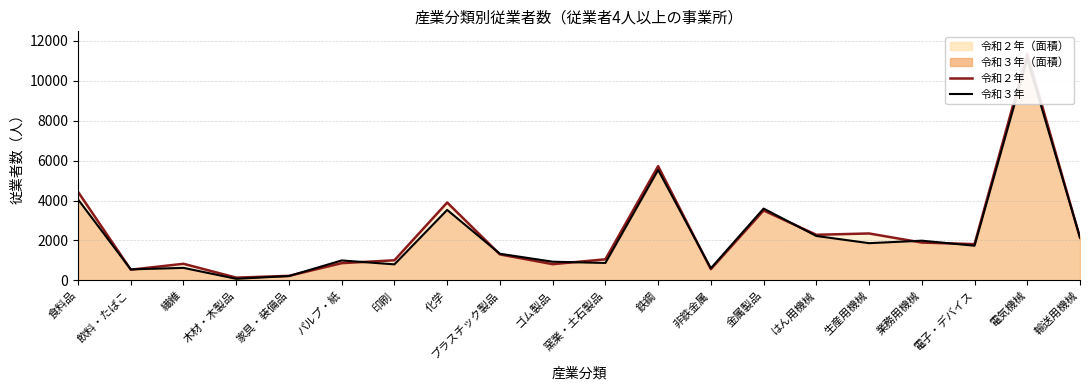

List the series in order of their overall mean, highest first.

令和２年, 令和３年